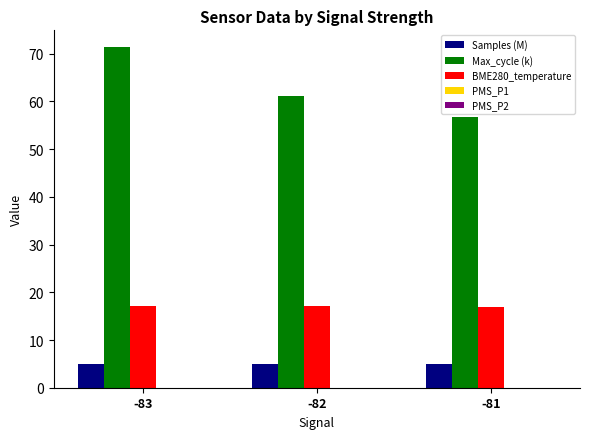

How many bars are there in total?

9